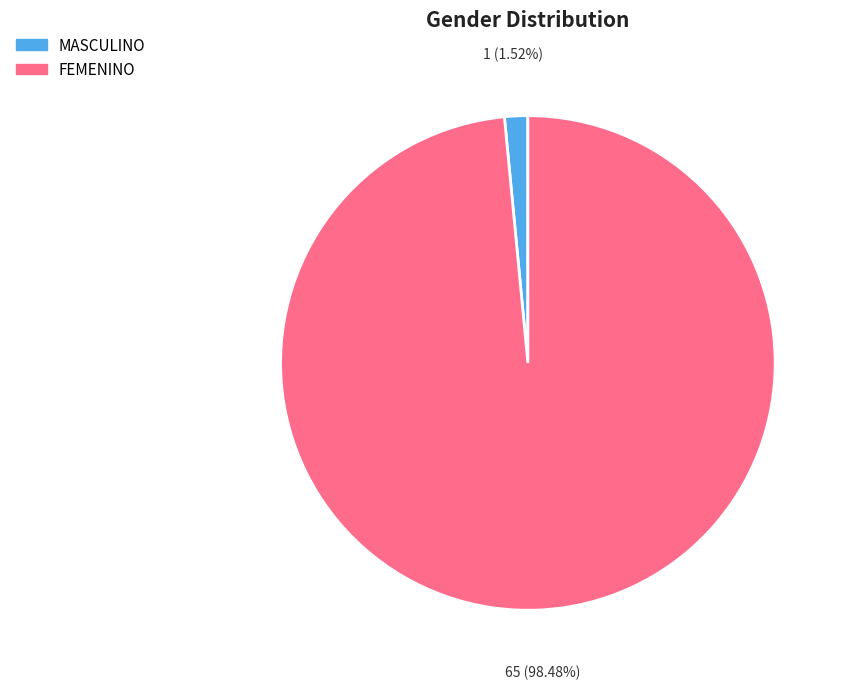

What is the smallest slice in the pie chart?

MASCULINO